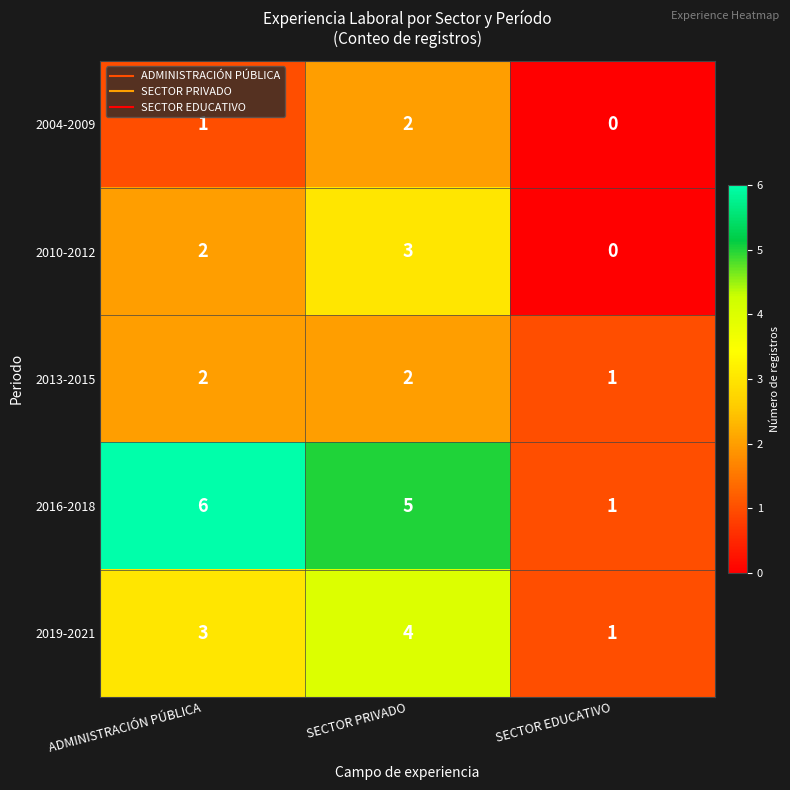

What is the difference between the highest and lowest values at SECTOR PRIVADO?

3